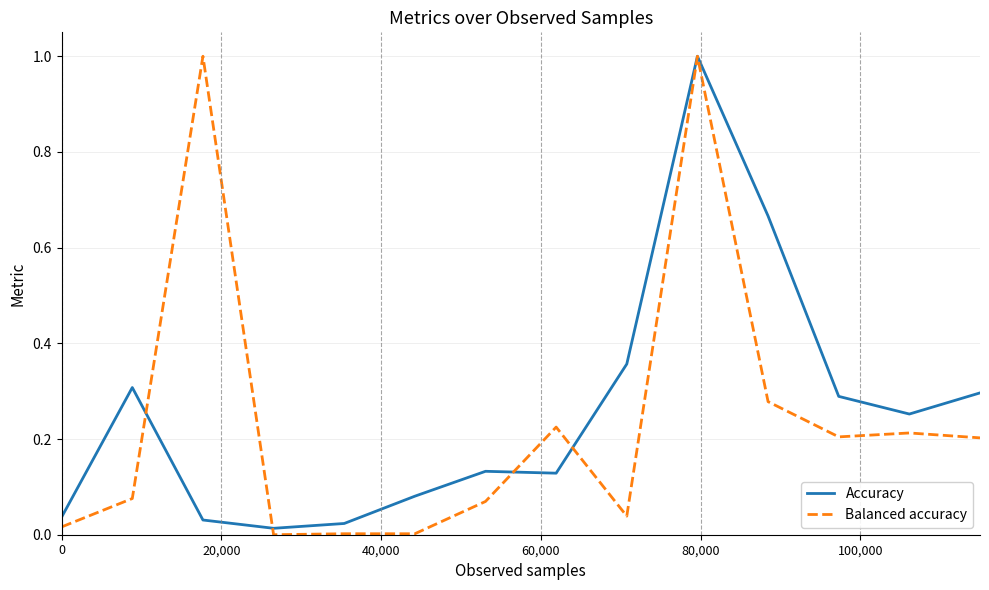

What is the maximum value shown in the chart?

1.0